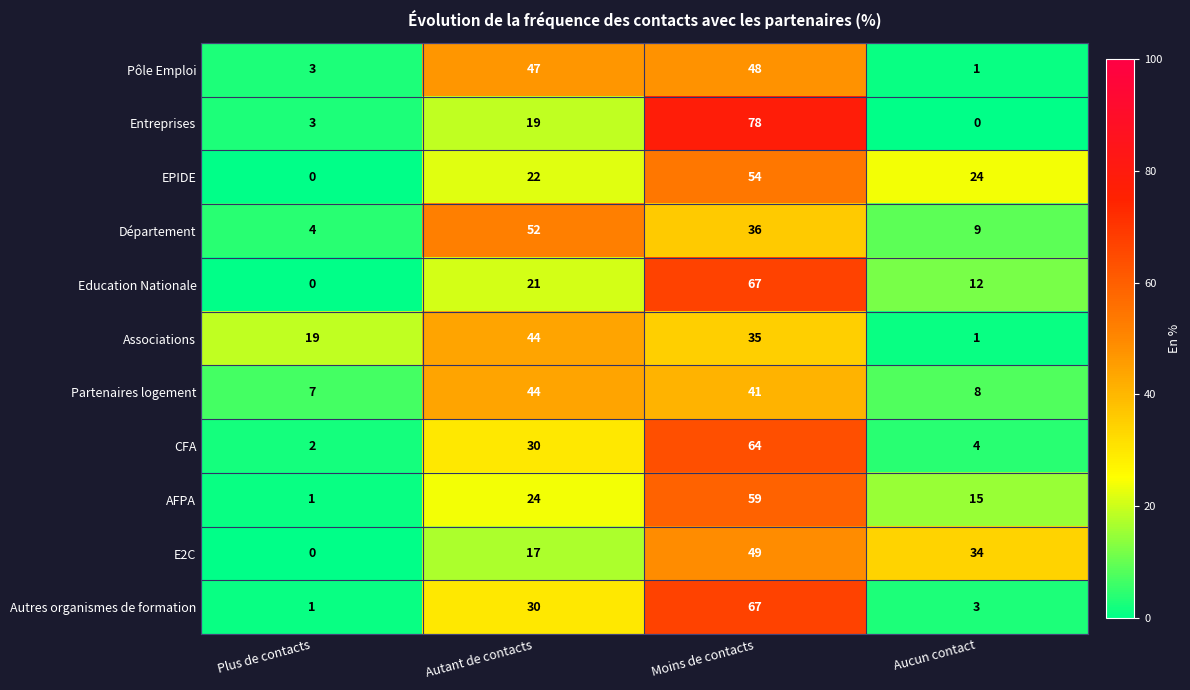

The CFA series shows 14 at Moins de contacts. True or false?

False